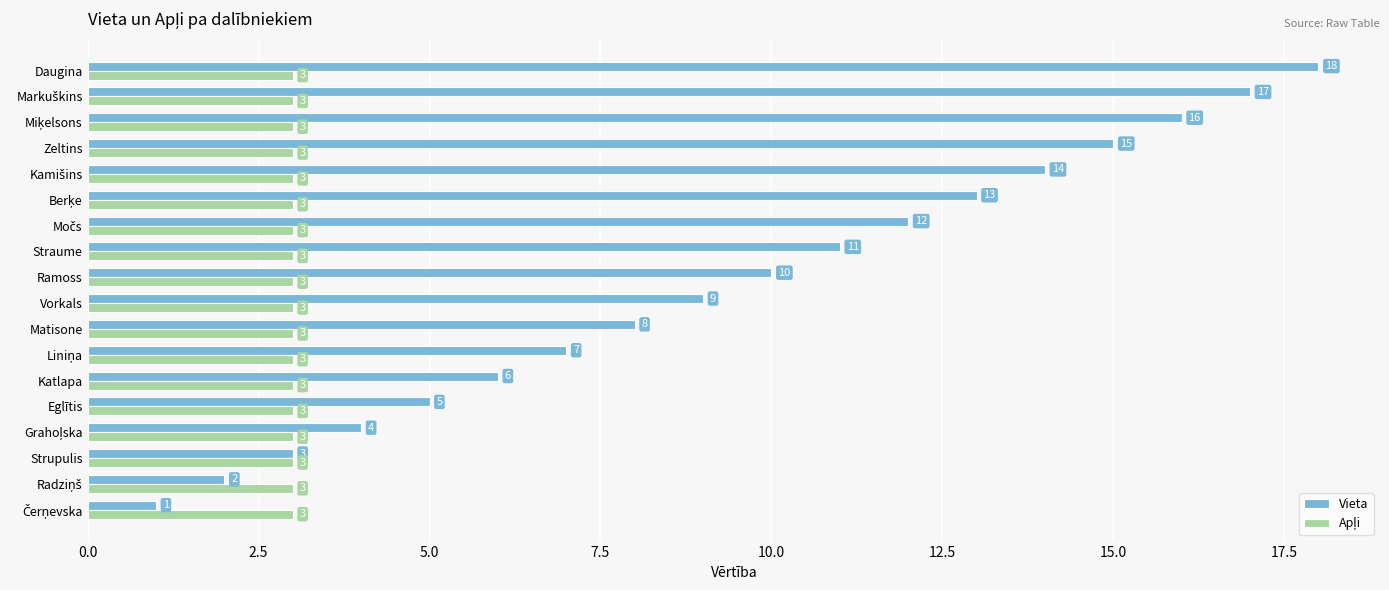

What is the maximum value shown in the chart?

18